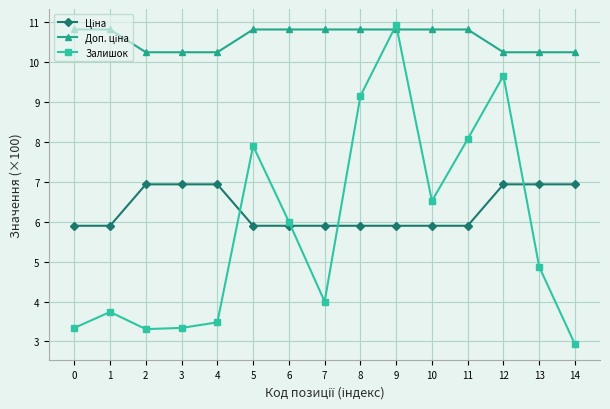

The value of Залишок at 11 is 2.6. True or false?

False